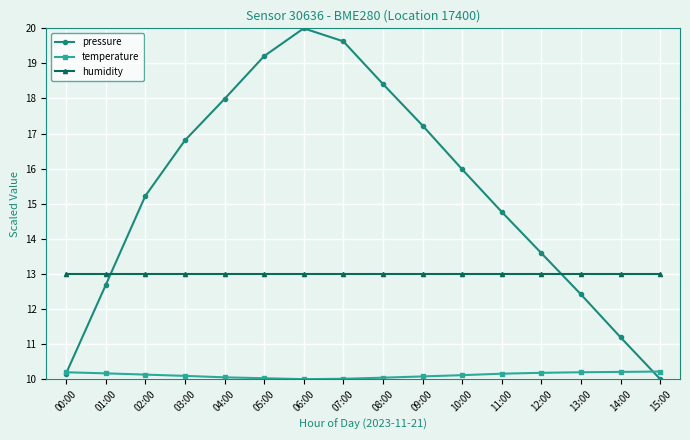

What is the spread (max minus min) of values at 04:00?

7.9